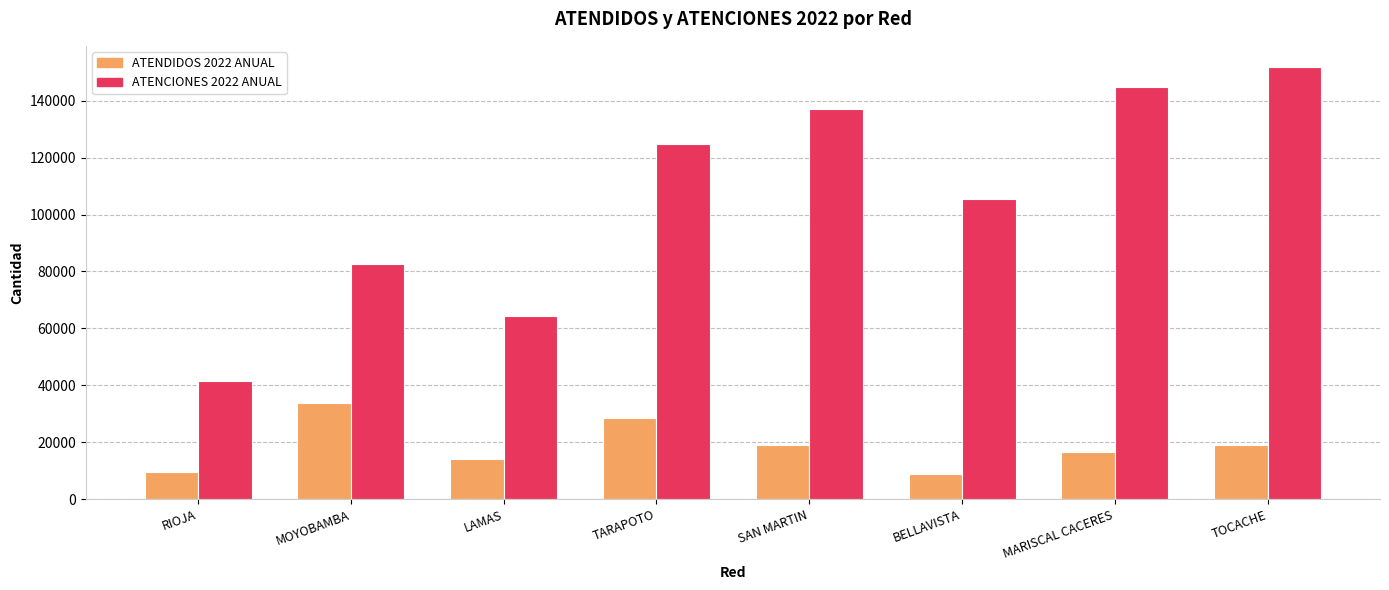

What is the highest value of the ATENCIONES 2022 ANUAL series?

151737